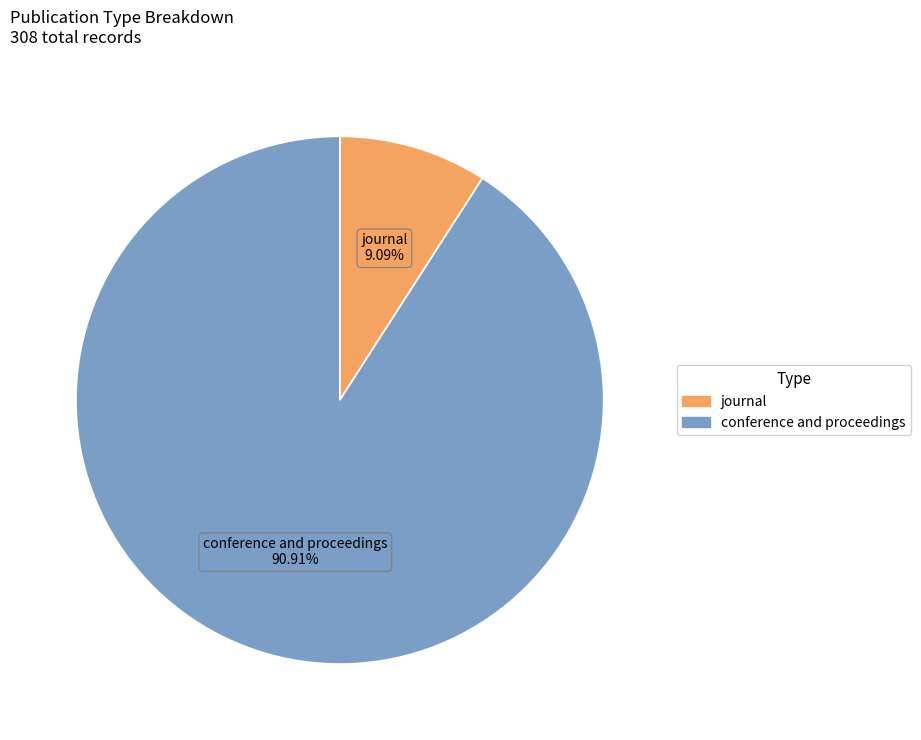

Rank the categories by value from highest to lowest.

conference and proceedings, journal